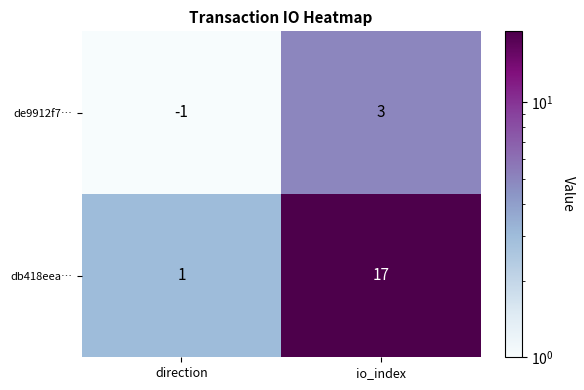

The db418eea… series shows 2 at direction. True or false?

False